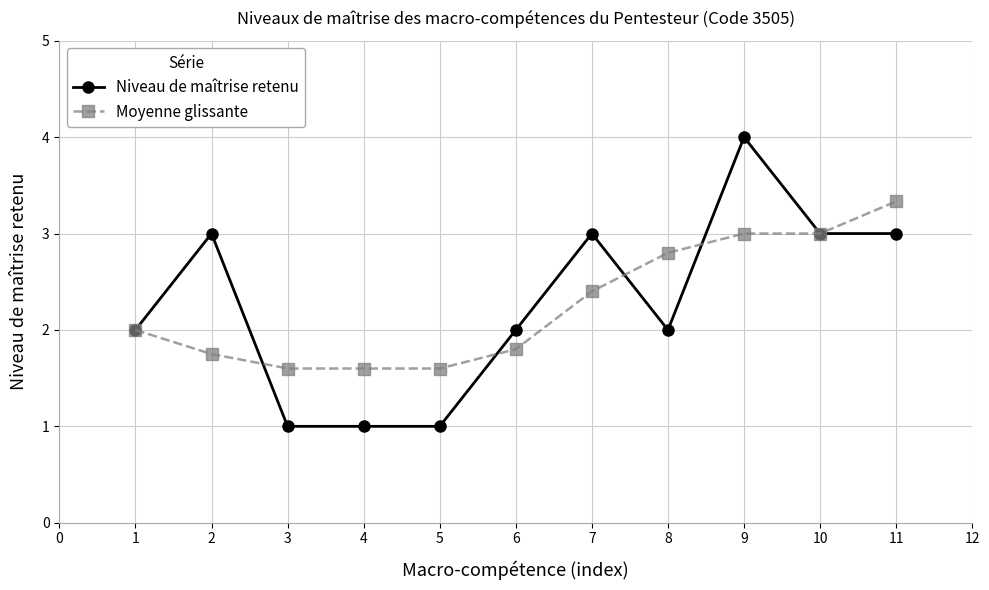

Rank the series by their maximum value, from lowest to highest.

Moyenne glissante, Niveau de maîtrise retenu